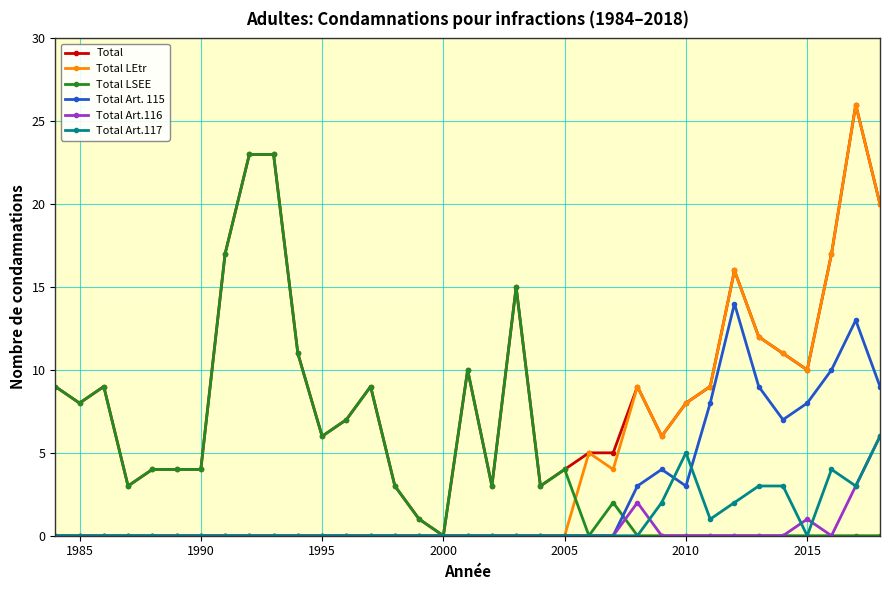

What is the value of the Total Art.117 point at the 35th from the left?

6